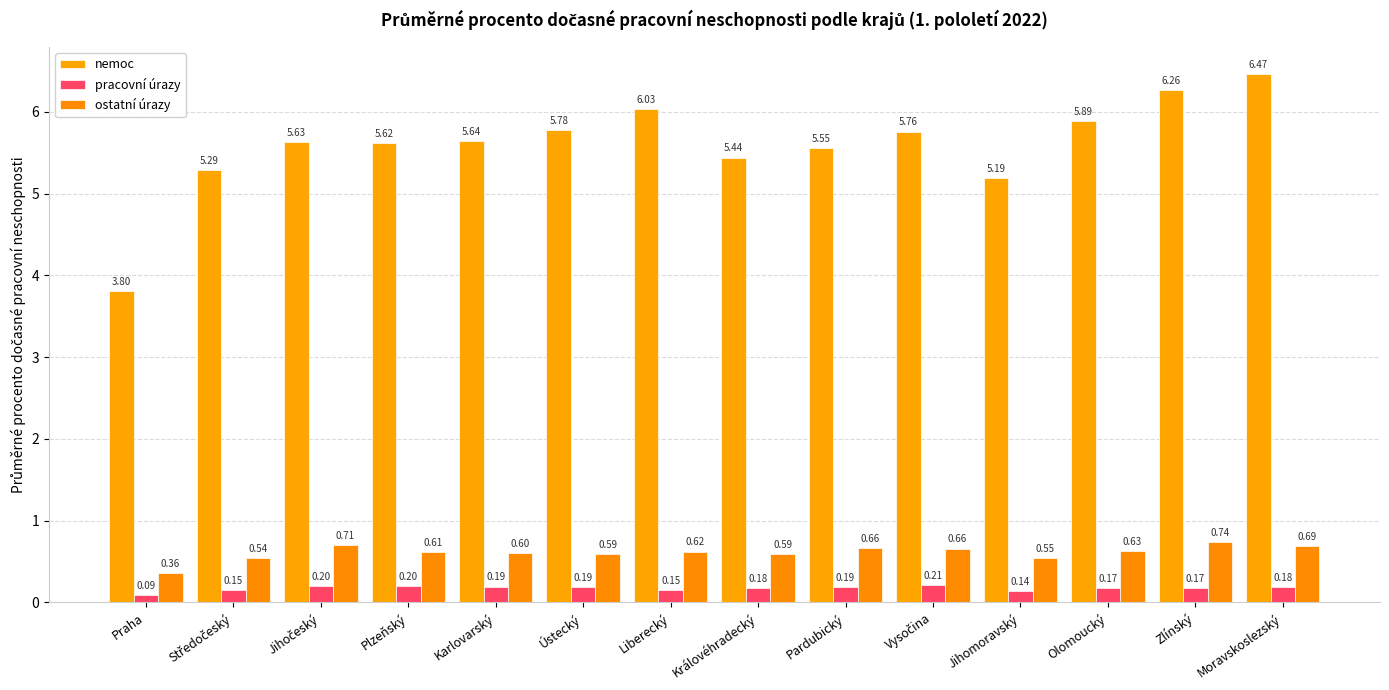

How many bars are there in each group?

3